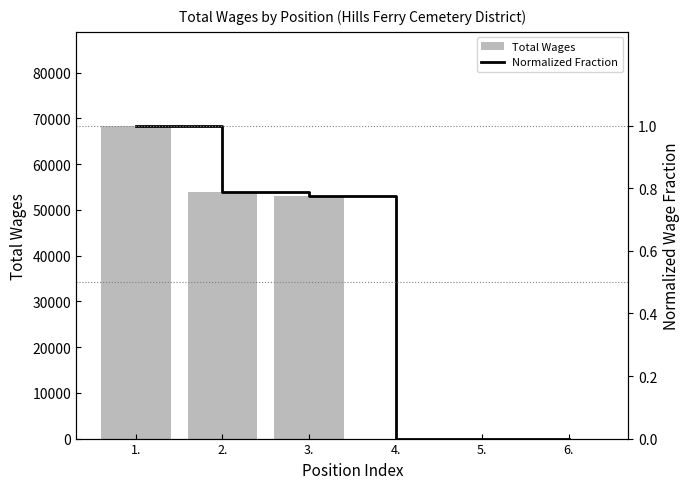

Is it true that Normalized Fraction equals 0.8 at 2.?

True